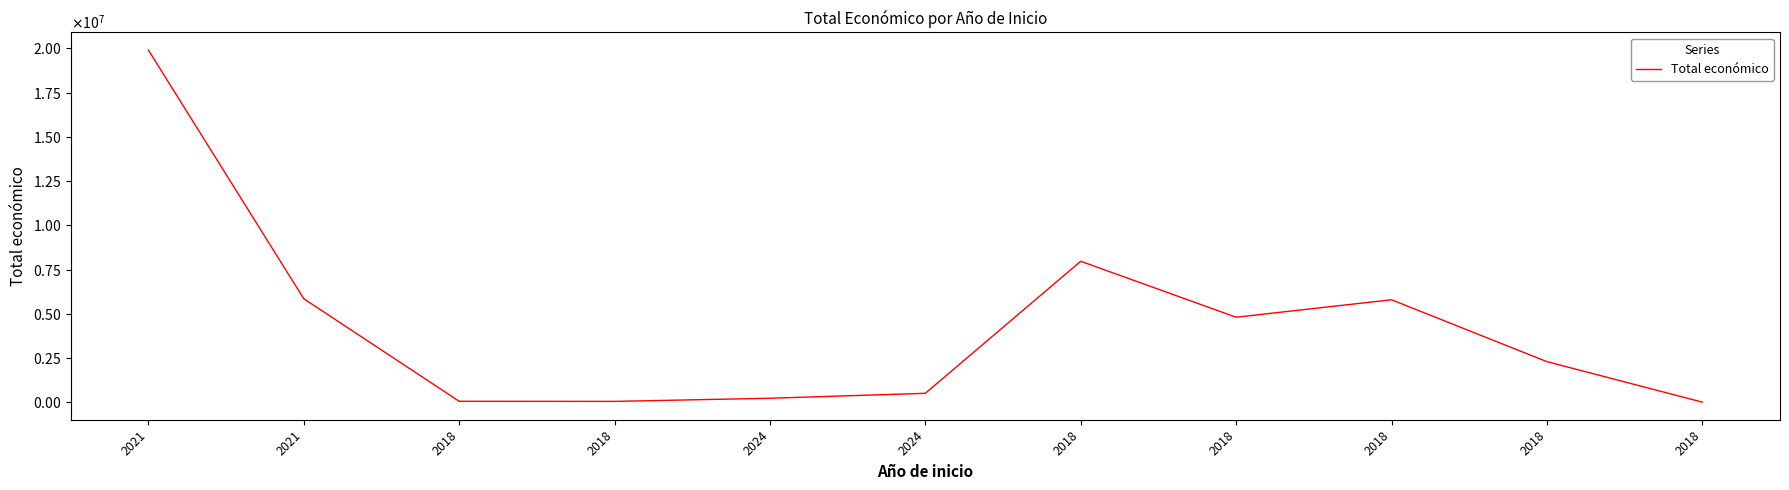

Is this an area chart (filled region under the line)?

No